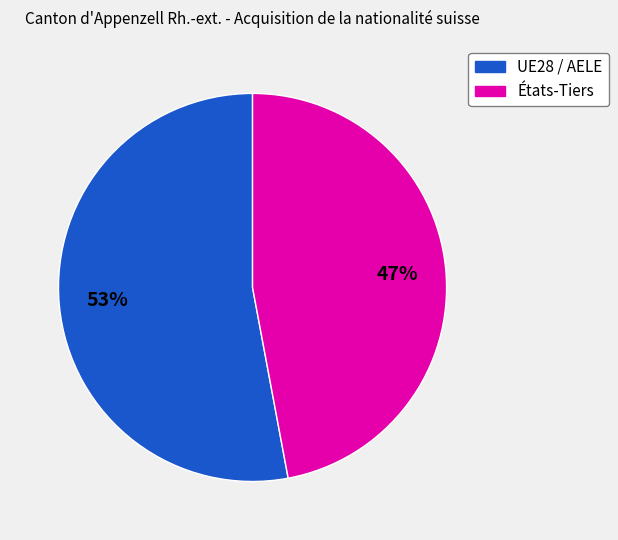

What is the largest slice in the pie chart?

UE28 / AELE